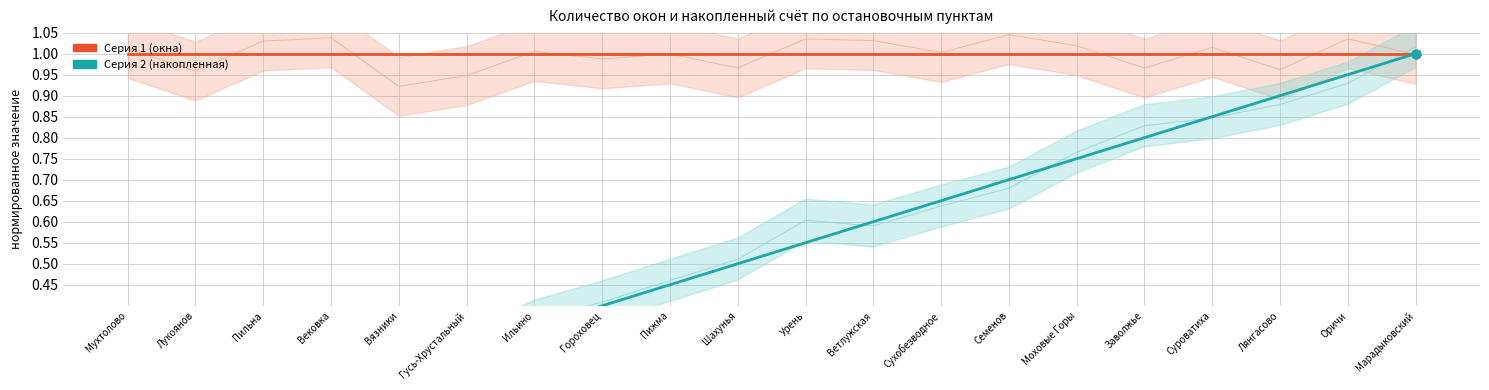

Which series has the widest spread of Y values?

Серия 2 (накопленная)